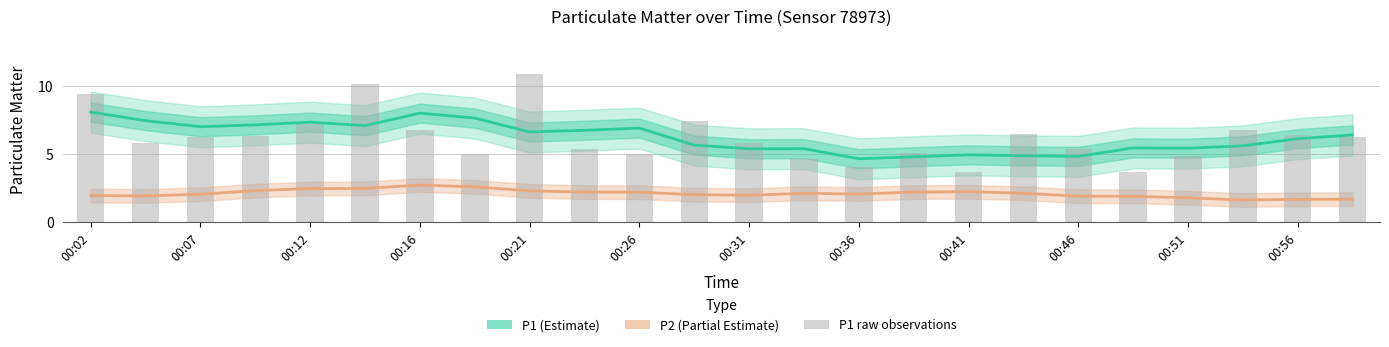

Which has a higher value, 21 or 19?

21